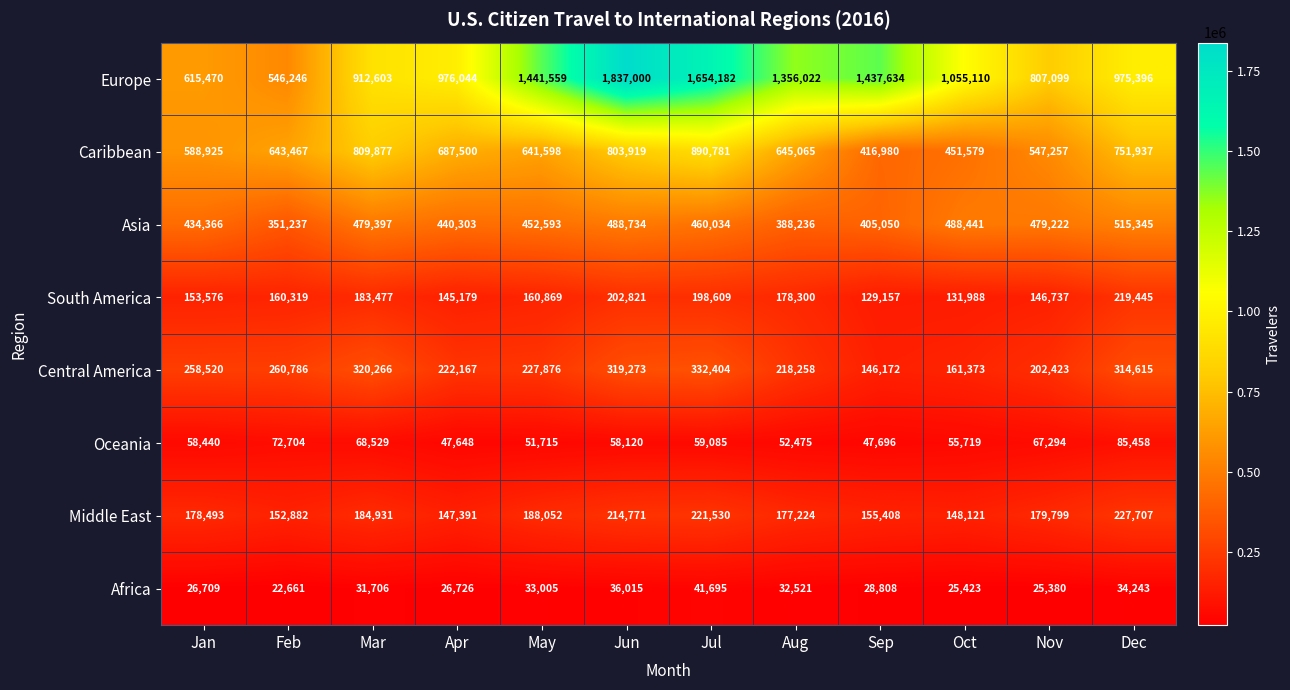

At which label does Middle East reach its minimum?

Apr